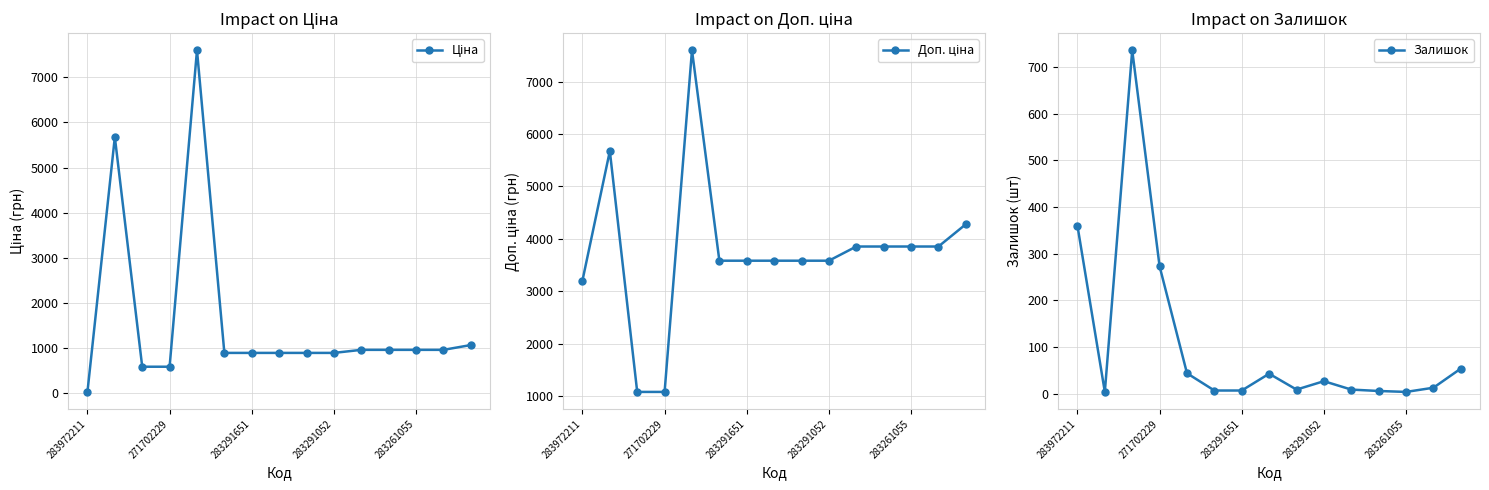

What is the difference between the Доп. ціна values at 283972211 and 11?

649.0